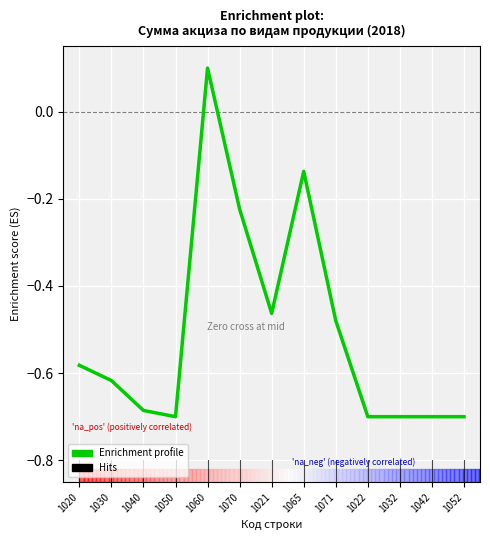

The value at 1022 is -0.4. True or false?

False